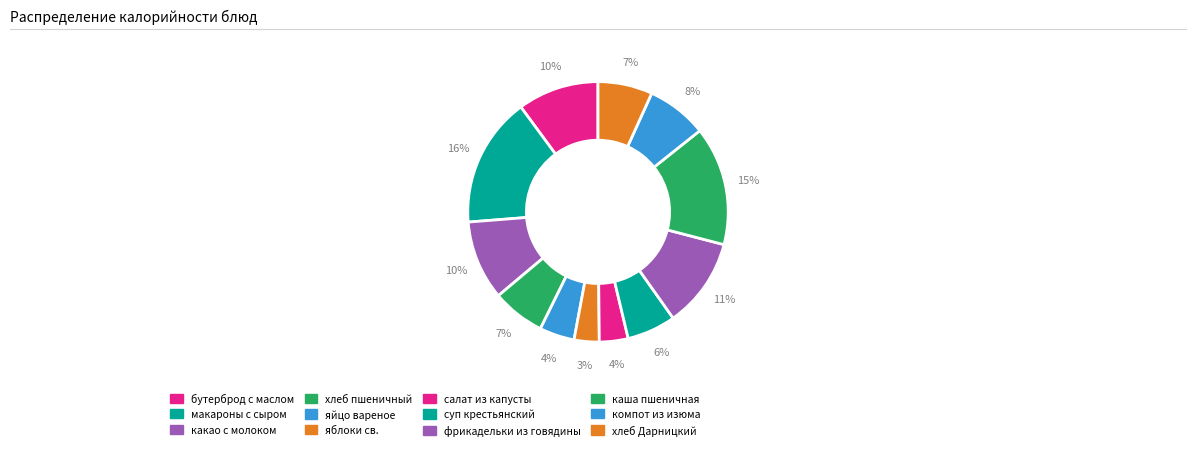

What is the total percentage of фрикадельки из говядины and яблоки св.?

14.3%